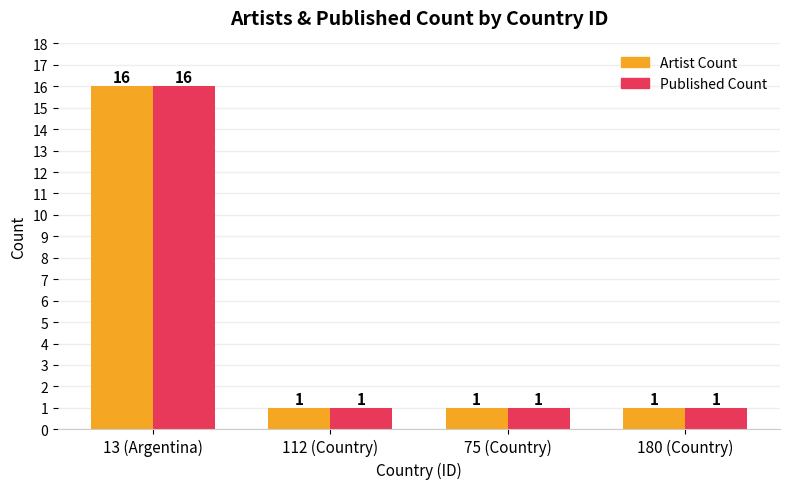

Count the number of categories in the chart.

4